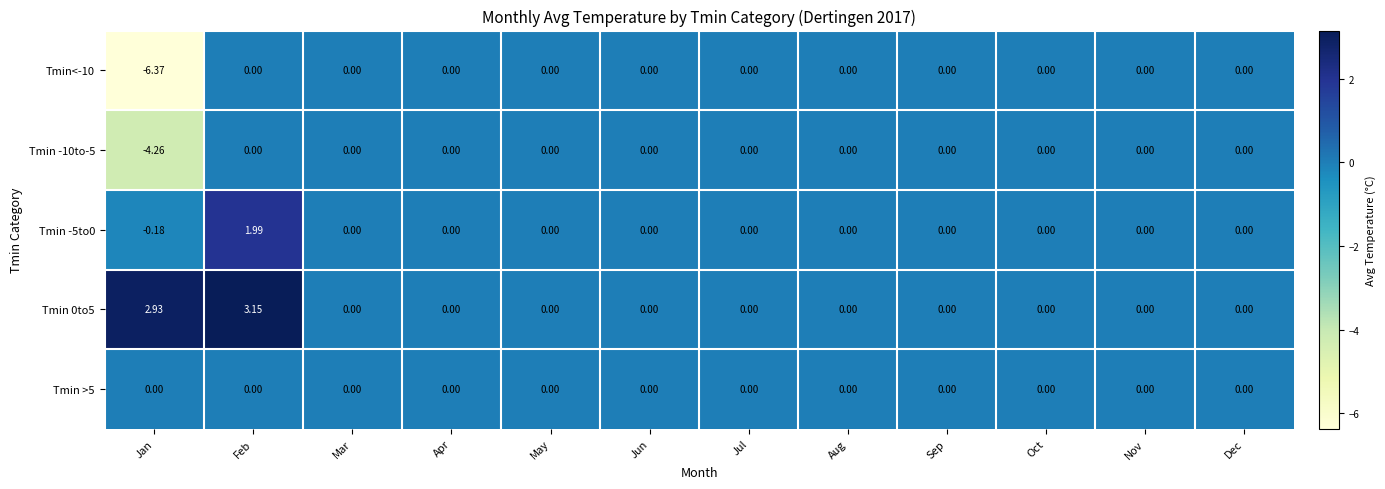

At which category does the chart reach its minimum across all series?

Jan